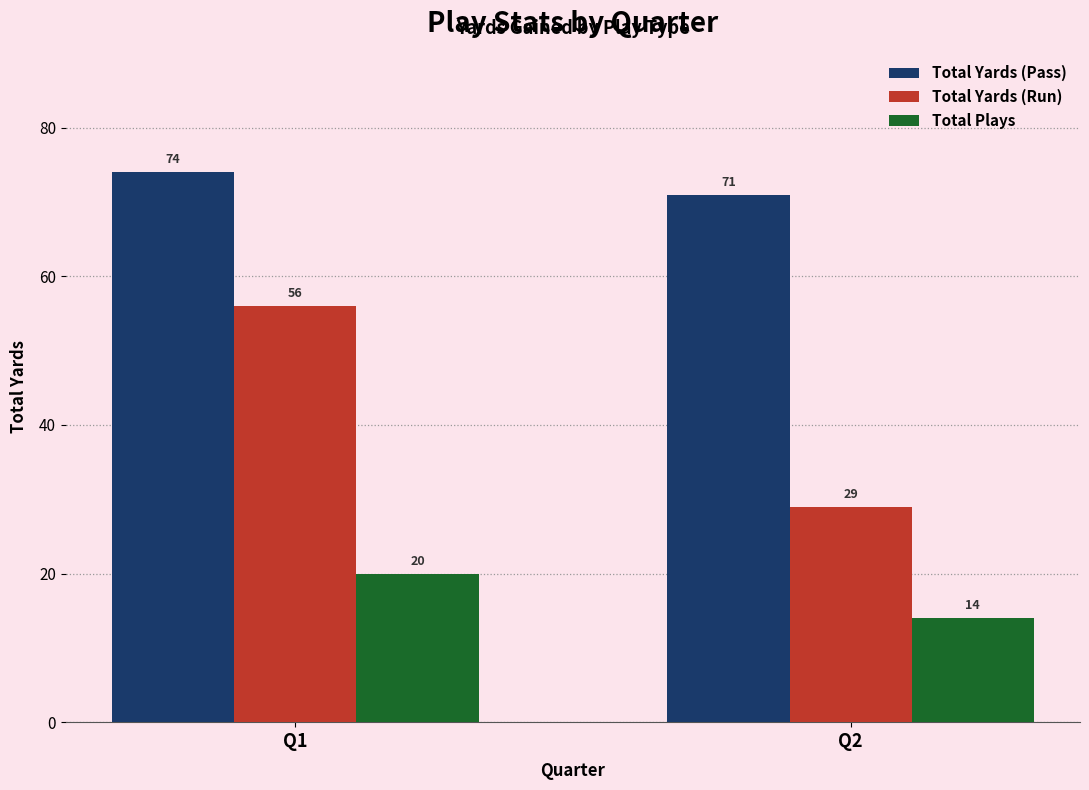

Does the chart contain stacked bars?

No